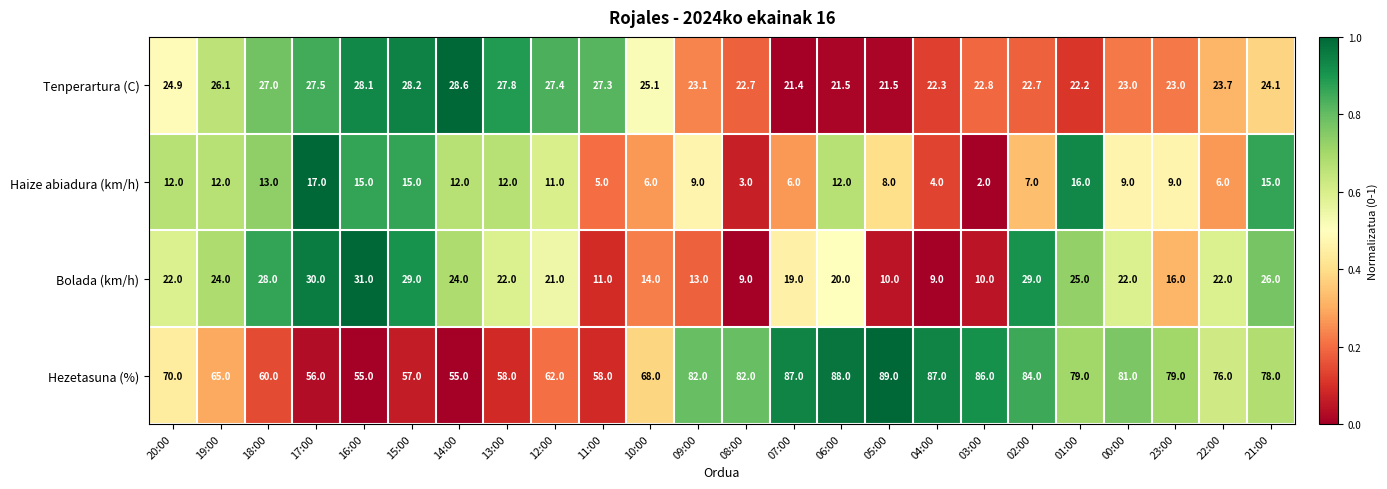

How many distinct data groups are displayed?

4